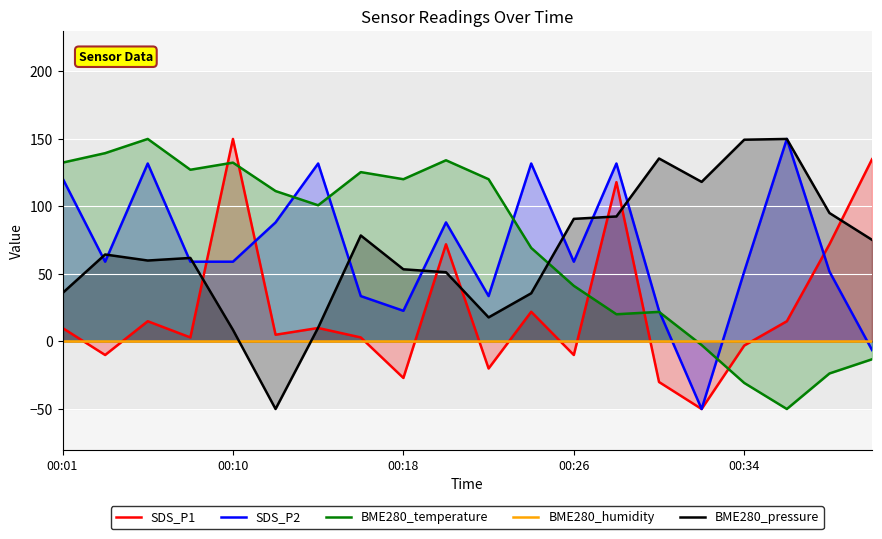

What is the value of the BME280_pressure point at the 6th from the left?

-50.0